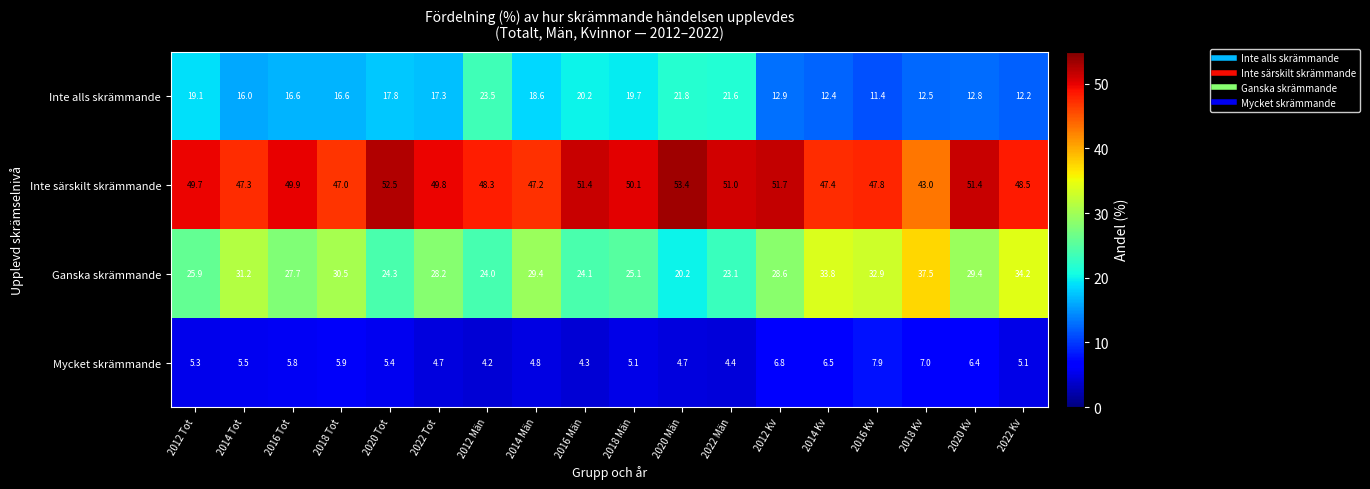

What is the difference between the second highest and minimum values in the Inte alls skrämmande series?

10.4